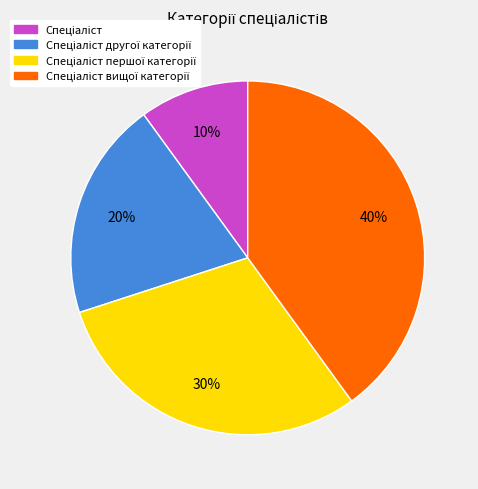

How many segments does this pie chart have?

4